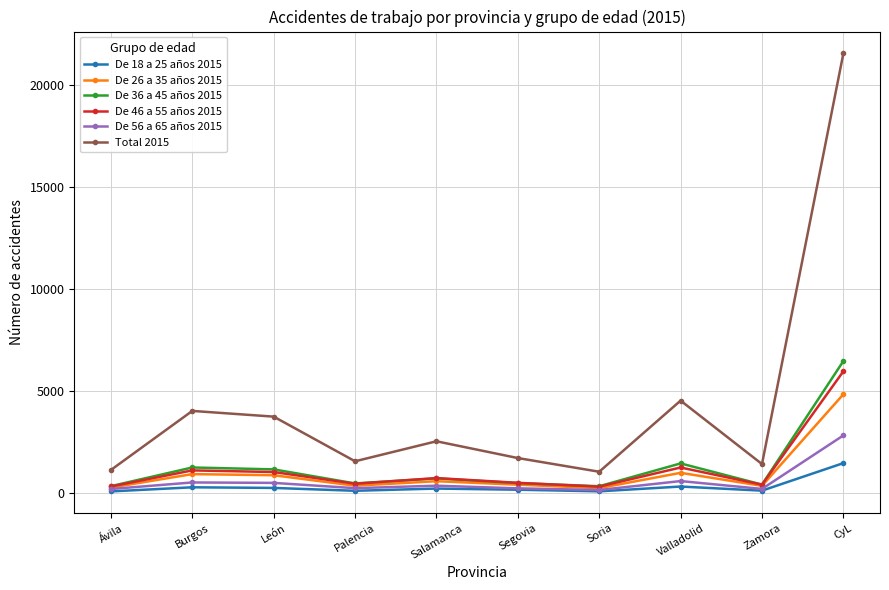

Which series has the largest total across all categories?

Total 2015